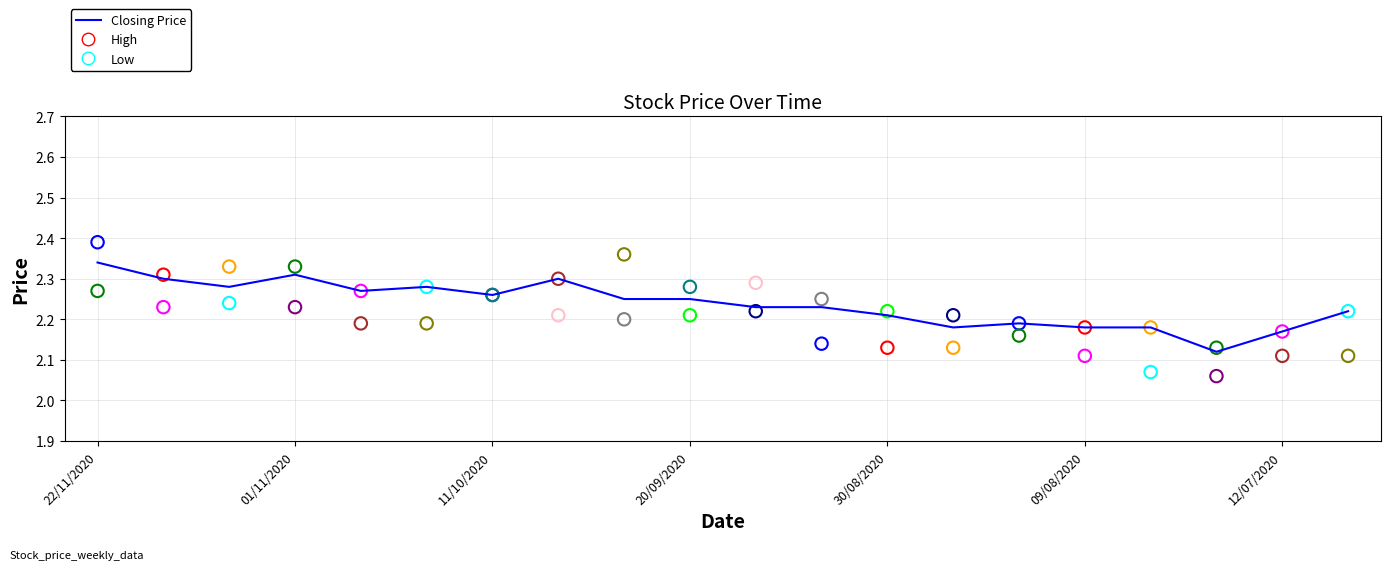

Between 13 and 18, which is larger?

13